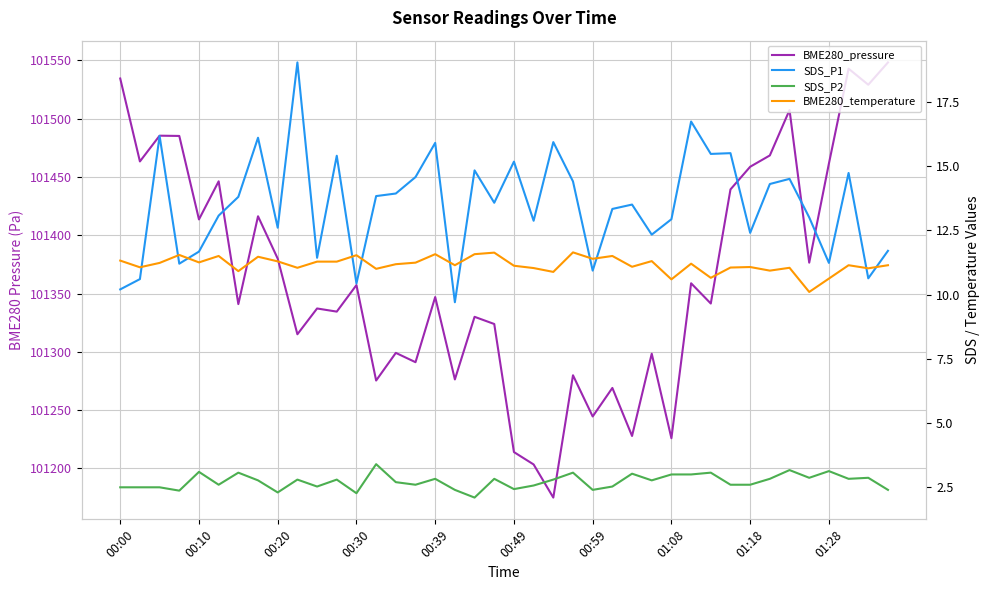

Reading left to right, transcribe all the data shown in this chart.

BME280_pressure: 101534.5	101463.3	101485.4	101485.2	101413.6	101446.3	101340.9	101416.3	101379.9	101315.0	101337.2	101334.5	101357.2	101275.3	101299.1	101291.1	101347.0	101276.3	101330.0	101323.8	101213.9	101203.3	101174.9	101279.8	101244.5	101269.0	101227.8	101298.3	101225.8	101358.8	101341.4	101439.3	101458.8	101468.5	101507.5	101376.5	101461.5	101542.9	101529.2	101548.3
SDS_P1: 10.2	10.6	16.2	11.2	11.7	13.1	13.8	16.1	12.6	19.0	11.4	15.4	10.4	13.8	13.9	14.6	15.9	9.7	14.8	13.6	15.2	12.9	15.9	14.4	10.9	13.3	13.5	12.3	12.9	16.7	15.5	15.5	12.4	14.3	14.5	13.0	11.2	14.7	10.6	11.7
SDS_P2: 2.5	2.5	2.5	2.4	3.1	2.6	3.1	2.8	2.3	2.8	2.5	2.8	2.3	3.4	2.7	2.6	2.8	2.4	2.1	2.8	2.4	2.6	2.8	3.1	2.4	2.5	3.0	2.8	3.0	3.0	3.1	2.6	2.6	2.8	3.2	2.9	3.1	2.8	2.9	2.4
BME280_temperature: 11.3	11.1	11.2	11.5	11.2	11.5	10.9	11.5	11.3	11.0	11.3	11.3	11.5	11.0	11.2	11.2	11.6	11.1	11.6	11.6	11.1	11.0	10.9	11.6	11.4	11.5	11.1	11.3	10.6	11.2	10.7	11.1	11.1	10.9	11.0	10.1	10.6	11.1	11.0	11.1